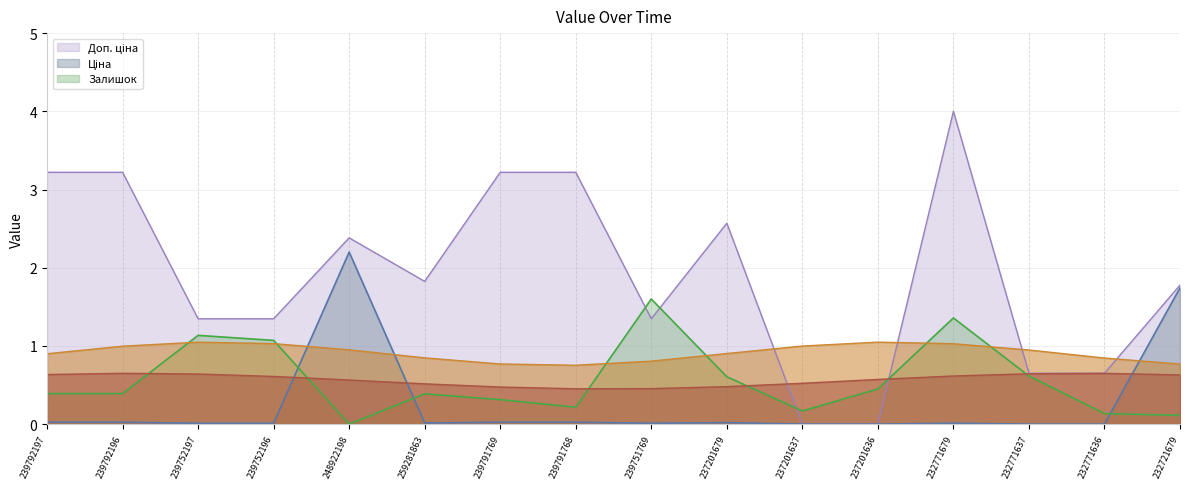

Reading right to left, extract all data points from this chart.

Залишок: 232721679=0.1	232771636=0.1	232771637=0.6	232771679=1.4	237201636=0.4	237201637=0.2	237201679=0.6	239751769=1.6	239791768=0.2	239791769=0.3	259281863=0.4	248922198=0.0	239752196=1.1	239752197=1.1	239792196=0.4	239792197=0.4
Ціна: 232721679=1.7	232771636=0.0	232771637=0.0	232771679=0.0	237201636=0.0	237201637=0.0	237201679=0.0	239751769=0.0	239791768=0.0	239791769=0.0	259281863=0.0	248922198=2.2	239752196=0.0	239752197=0.0	239792196=0.0	239792197=0.0
Доп. ціна: 232721679=1.8	232771636=0.7	232771637=0.7	232771679=4.0	237201636=0.0	237201637=0.0	237201679=2.6	239751769=1.3	239791768=3.2	239791769=3.2	259281863=1.8	248922198=2.4	239752196=1.3	239752197=1.3	239792196=3.2	239792197=3.2